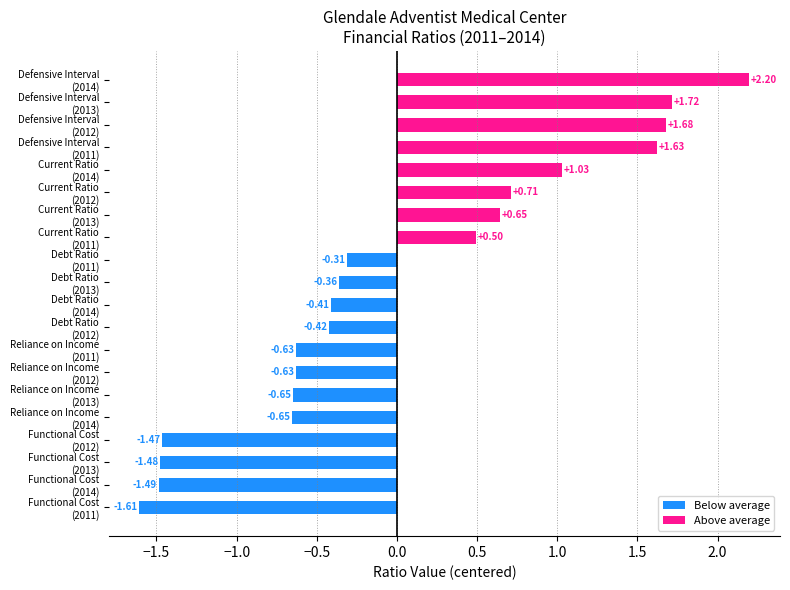

How many categories are shown in the chart?

20